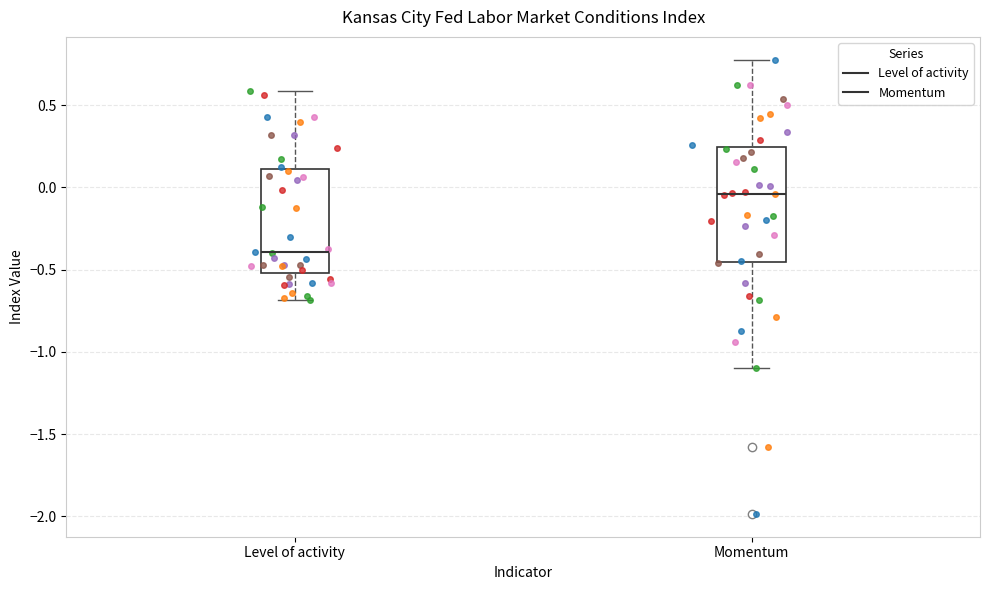

Comparing the boxes themselves (not the whiskers), which one is the tallest?

Momentum